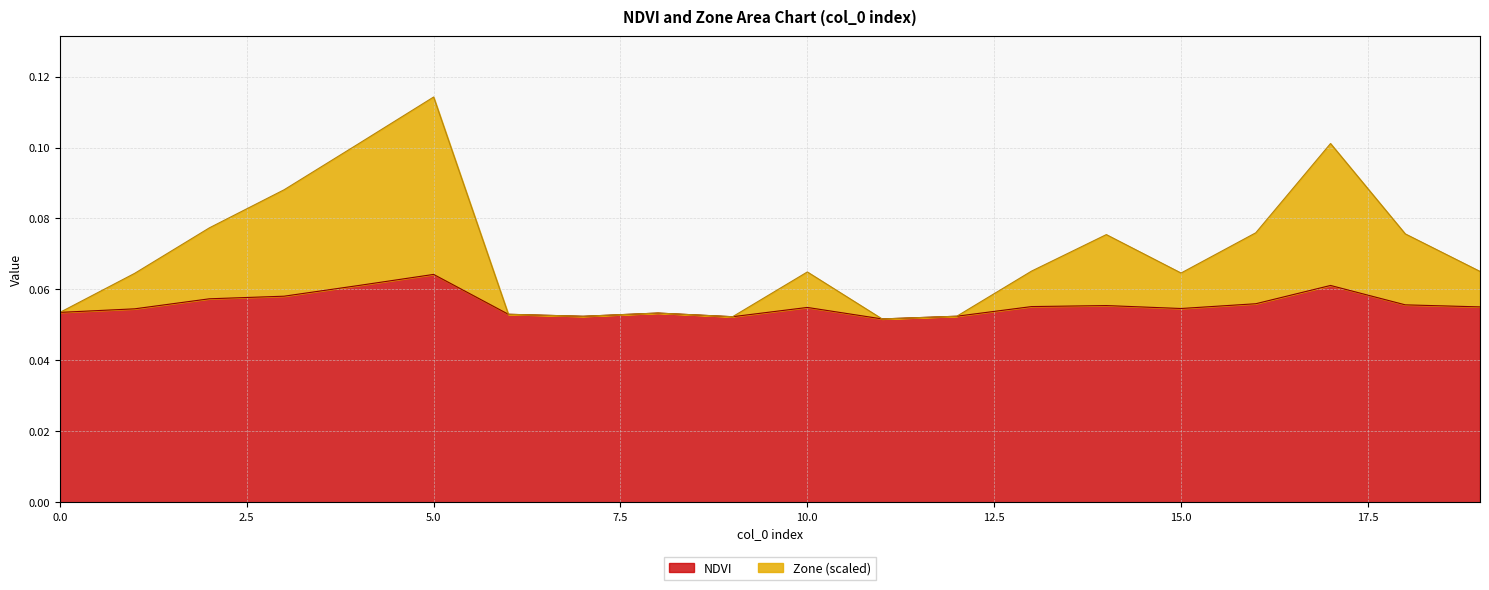

Between 6 and 8, which series saw the biggest shift?

NDVI